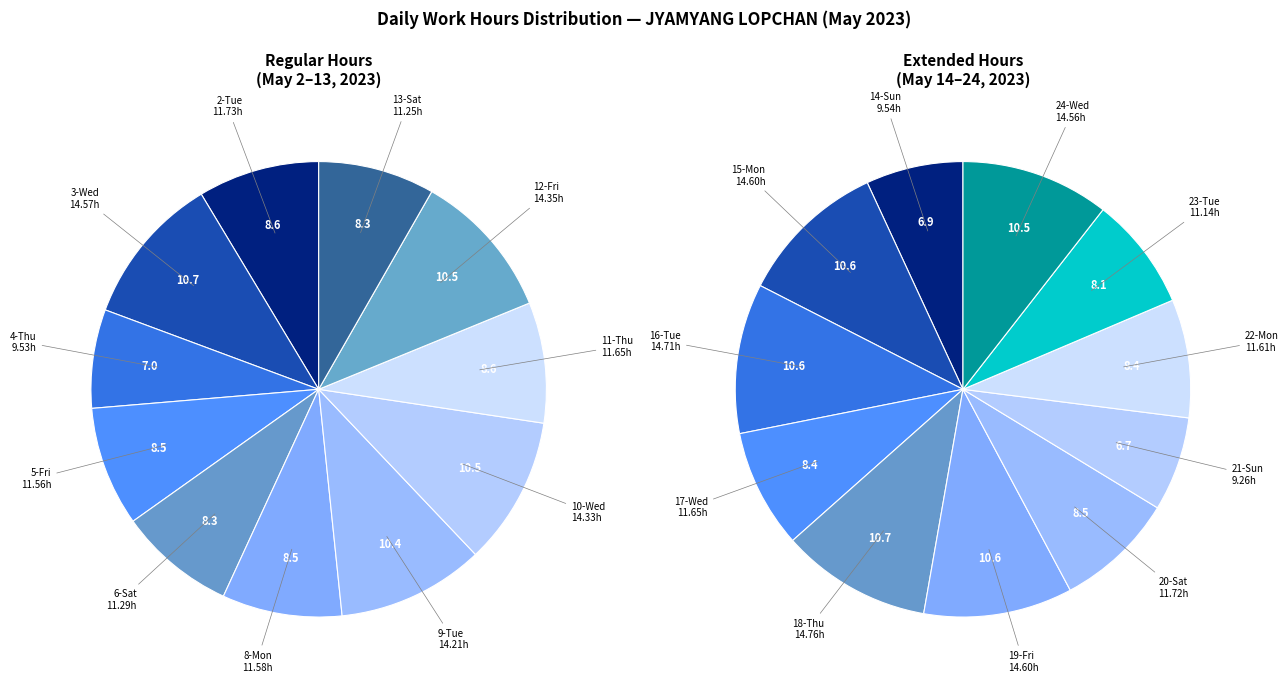

Is there any slice that represents more than half of the pie?

No